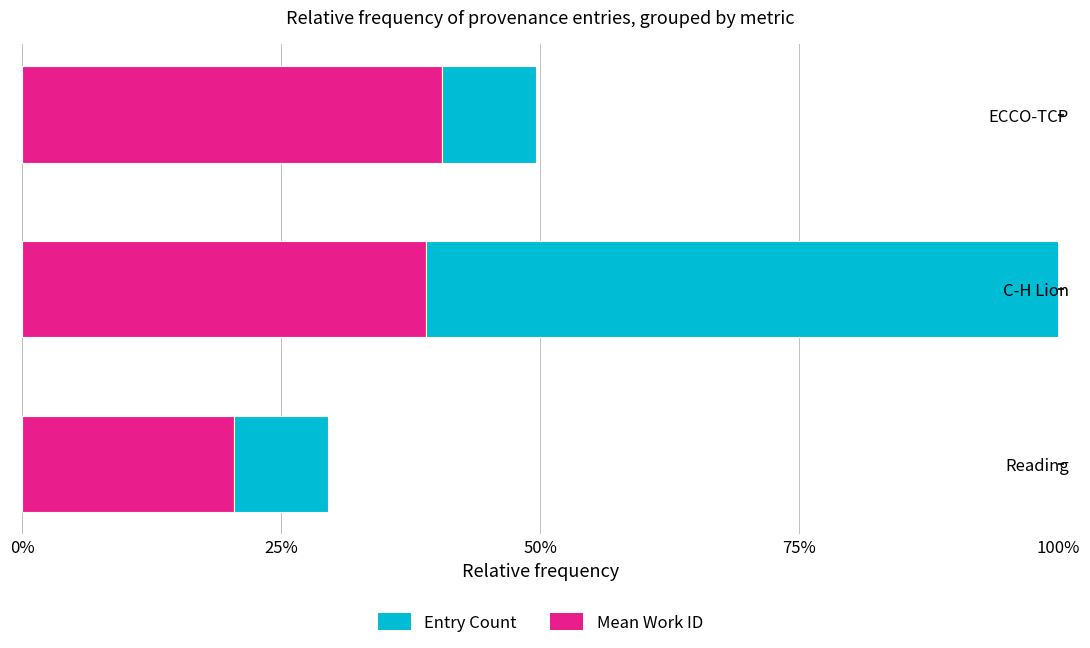

List the series in order of their peak value, lowest first.

Mean Work ID (normalized), Entry Count (normalized)